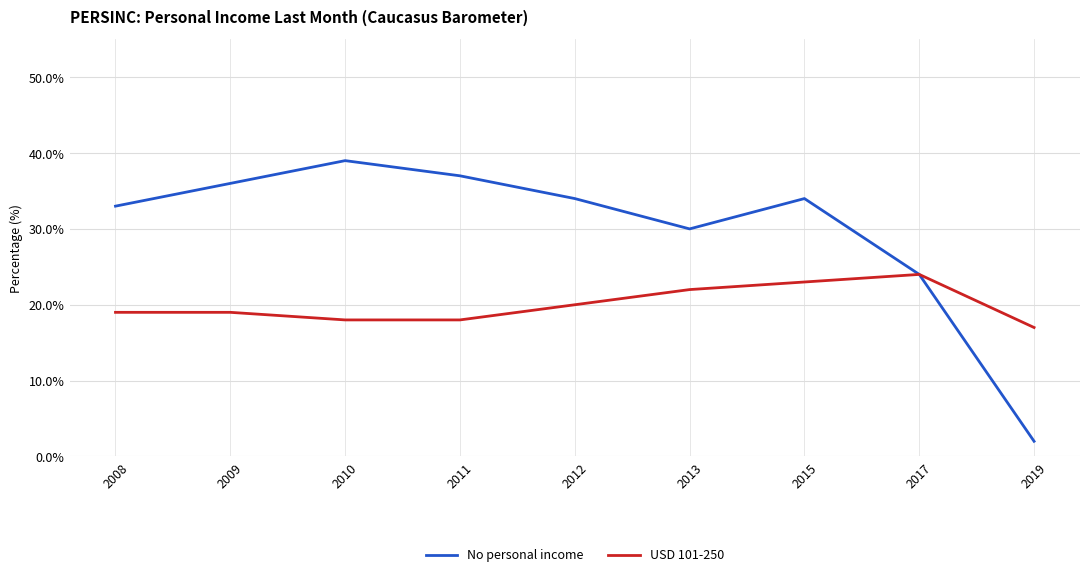

True or false: USD 101-250 has a value of 5 at 2011.

False